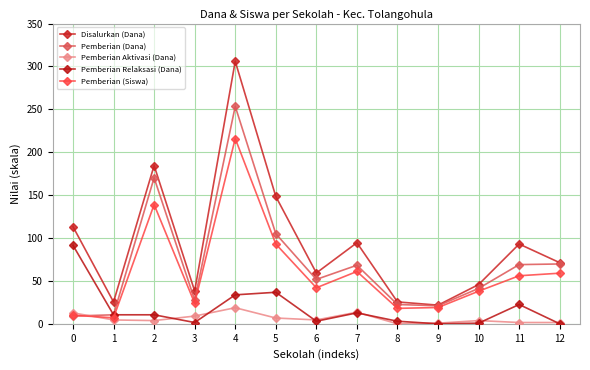

At 3, list the series in order from smallest to largest.

Pemberian Relaksasi (Dana), Pemberian Aktivasi (Dana), Pemberian (Siswa), Pemberian (Dana), Disalurkan (Dana)